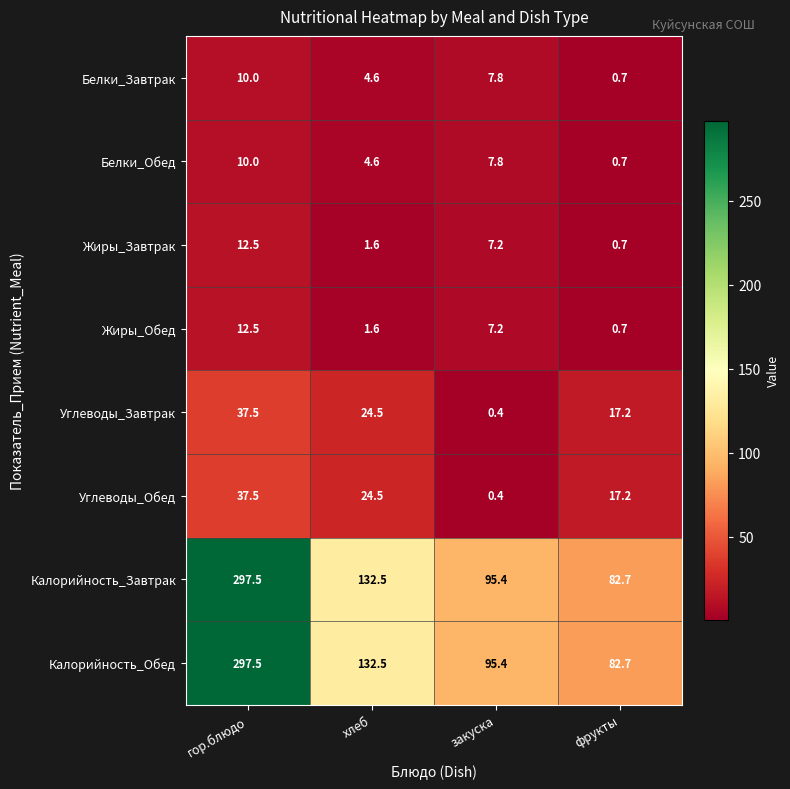

At which label is Углеводы_Завтрак closest to 18?

фрукты